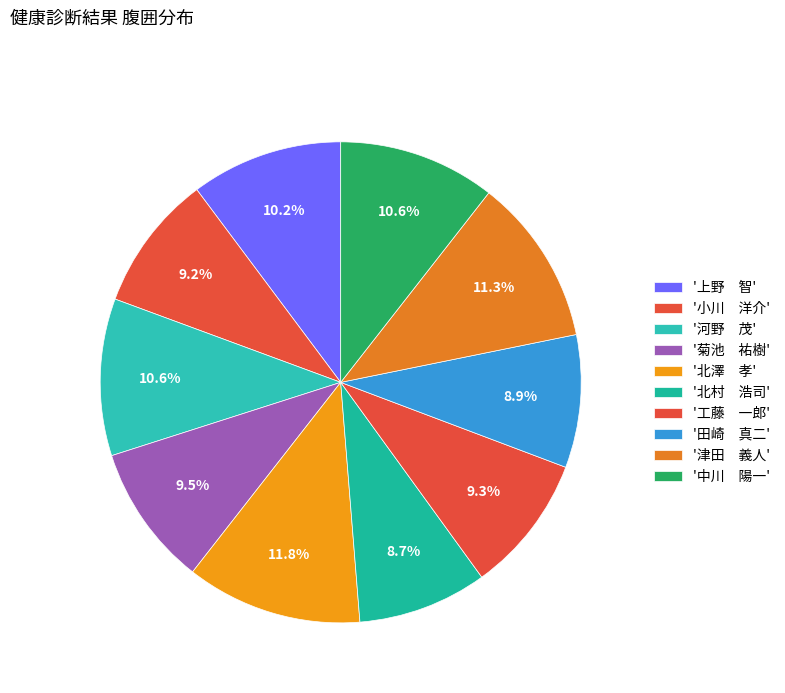

How many slices are in this pie chart?

10